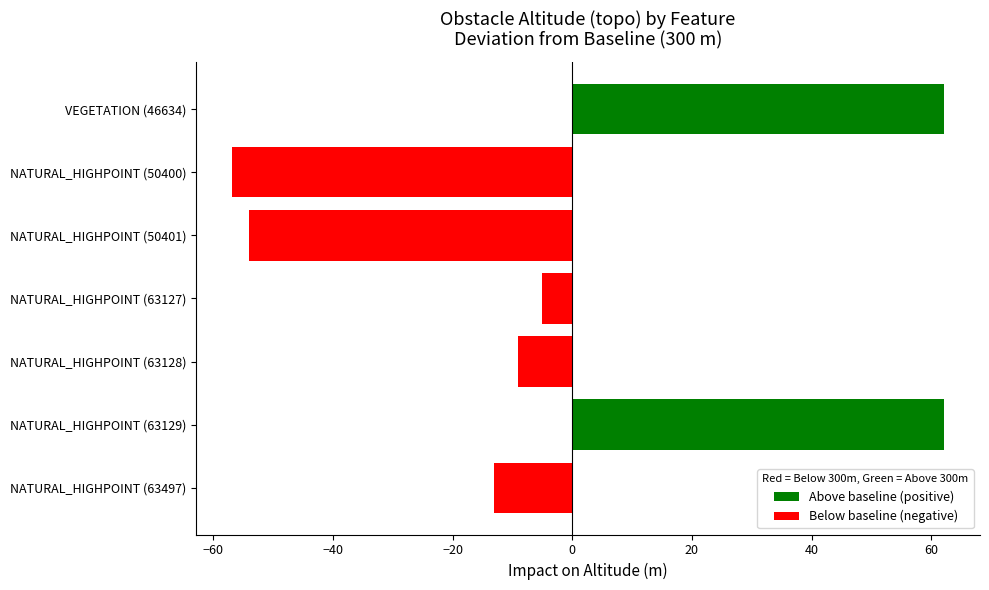

What is the average value?

-1.9